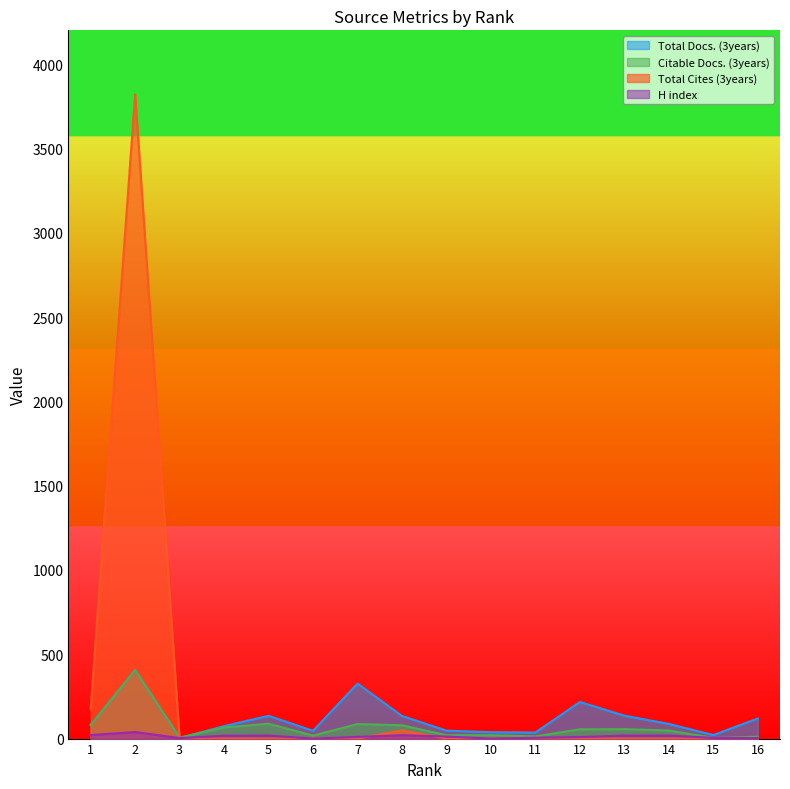

Reading right to left, what are all the values shown in this chart?

Total Docs. (3years): 16=119	15=21	14=87	13=136	12=217	11=36	10=38	9=47	8=134	7=326	6=46	5=135	4=74	3=3	2=407	1=81
Citable Docs. (3years): 16=11	15=4	14=48	13=56	12=55	11=13	10=20	9=20	8=79	7=86	6=18	5=88	4=66	3=6	2=406	1=79
Total Cites (3years): 16=0	15=0	14=0	13=0	12=0	11=0	10=0	9=0	8=48	7=0	6=0	5=0	4=0	3=0	2=3820	1=176
H index: 16=3	15=4	14=18	13=18	12=9	11=5	10=0	9=12	8=20	7=10	6=0	5=18	4=17	3=3	2=39	1=21